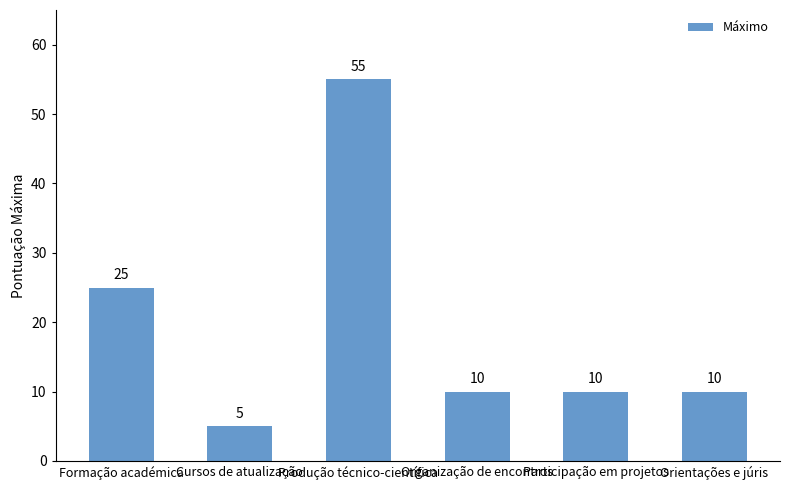

What is the maximum value shown in the chart?

55